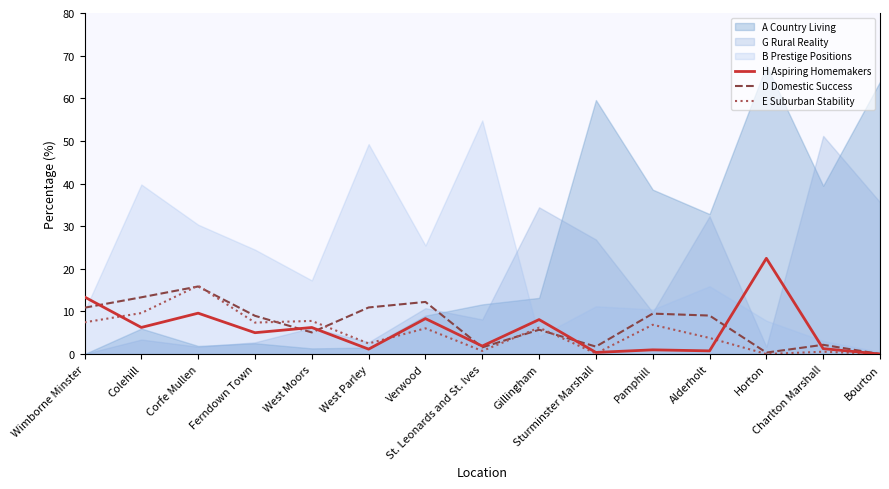

Is the value of H Aspiring Homemakers at Colehill greater than the value of E Suburban Stability at Colehill?

No